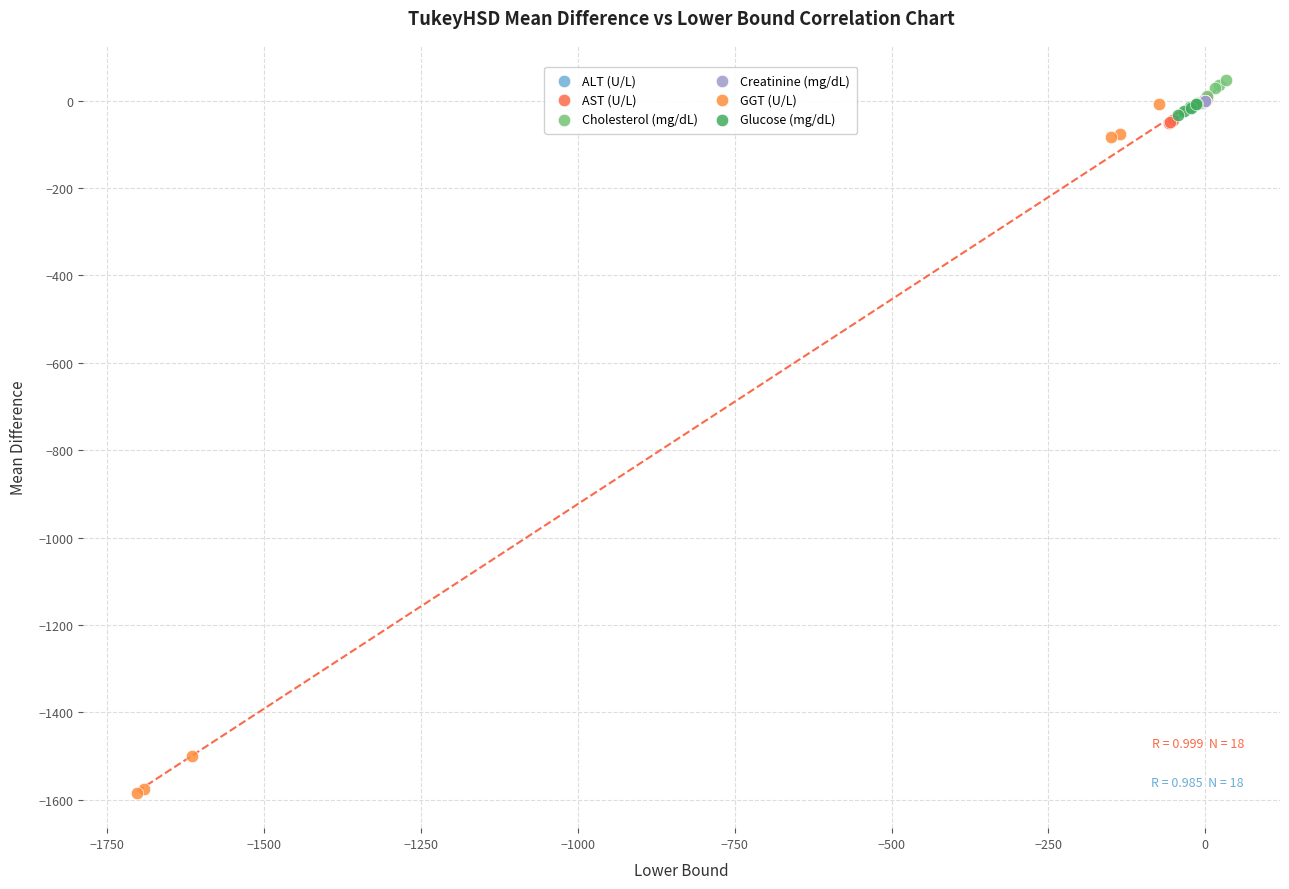

What are all the series names shown in the legend?

ALT (U/L), AST (U/L), Cholesterol (mg/dL), Creatinine (mg/dL), GGT (U/L), Glucose (mg/dL)